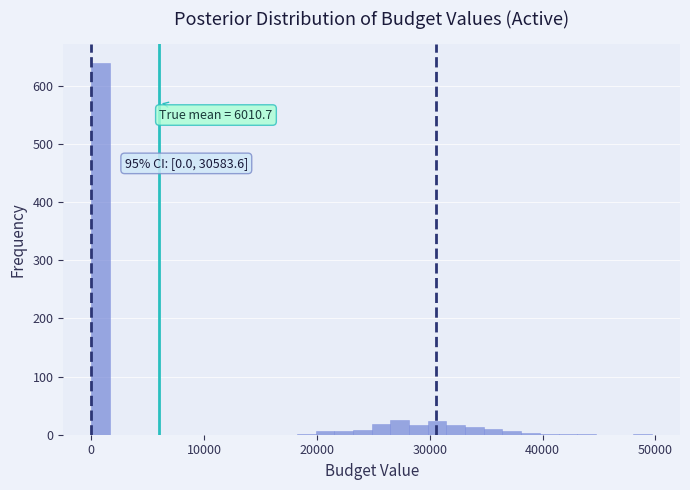

Read against the x-axis, roughly where is the centre of the tallest bar?

1000